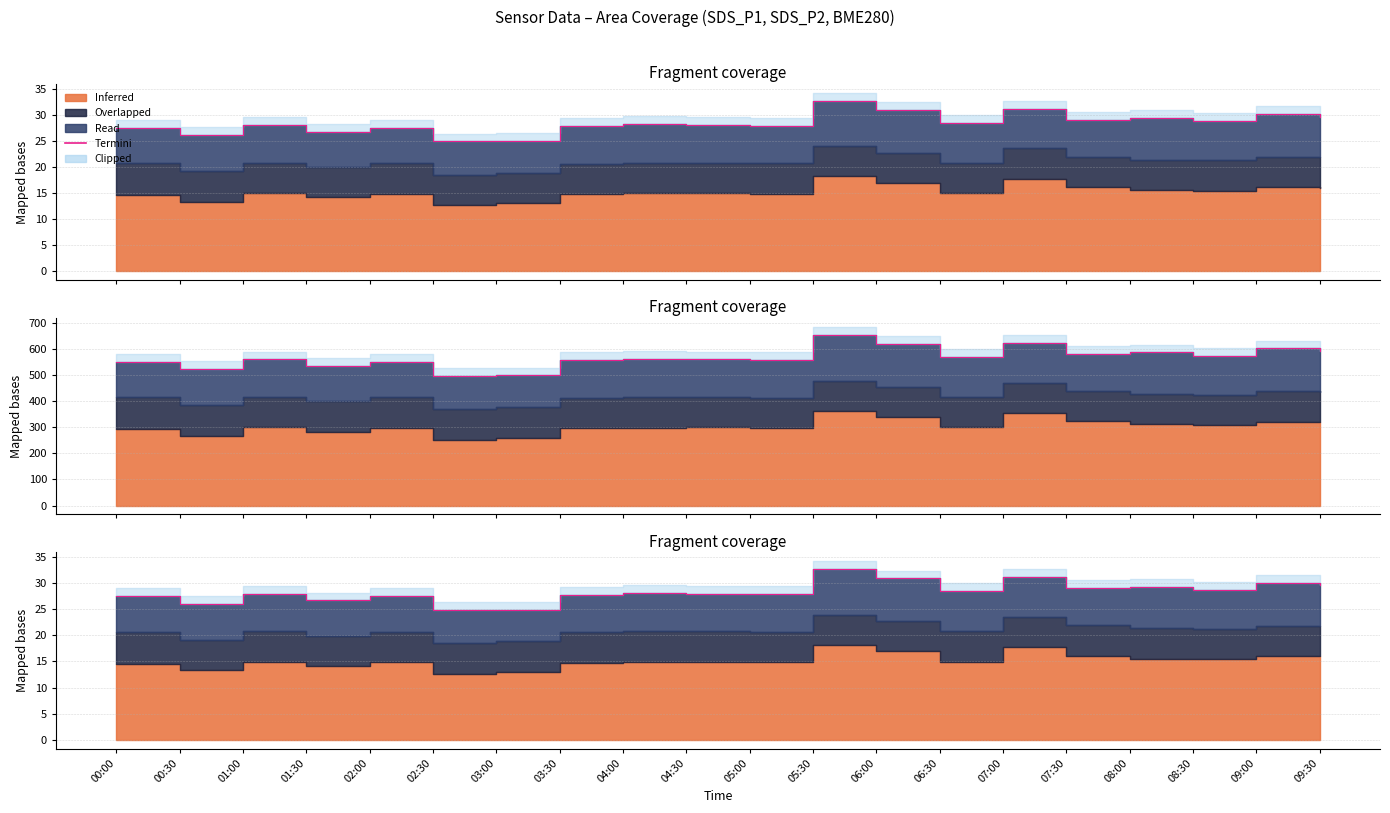

Reading left to right, extract all data points from this chart.

00:00=27.5	00:30=26.1	01:00=28.0	01:30=26.7	02:00=27.5	02:30=24.9	03:00=24.9	03:30=27.8	04:00=28.2	04:30=28.0	05:00=27.9	05:30=32.7	06:00=30.9	06:30=28.5	07:00=31.1	07:30=29.0	08:00=29.3	08:30=28.7	09:00=30.1	09:30=29.6